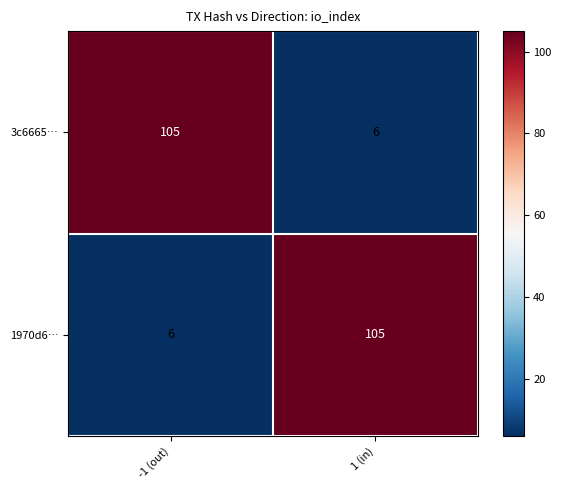

What is the total value across all series at 1 (in)?

111